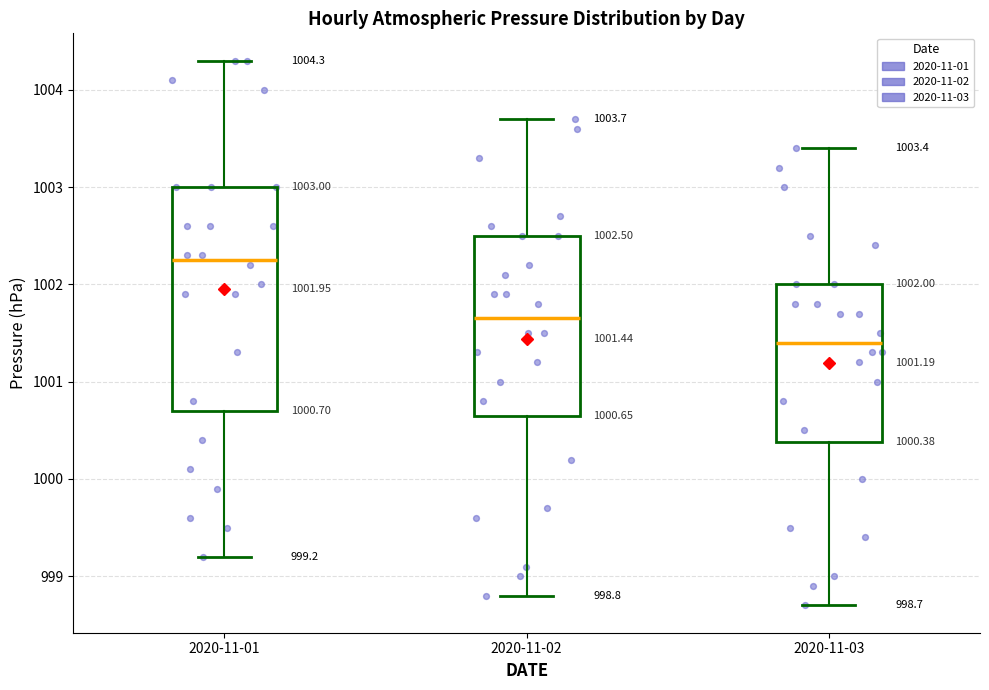

Which box is the tallest, from its lower edge to its upper edge?

2020-11-01